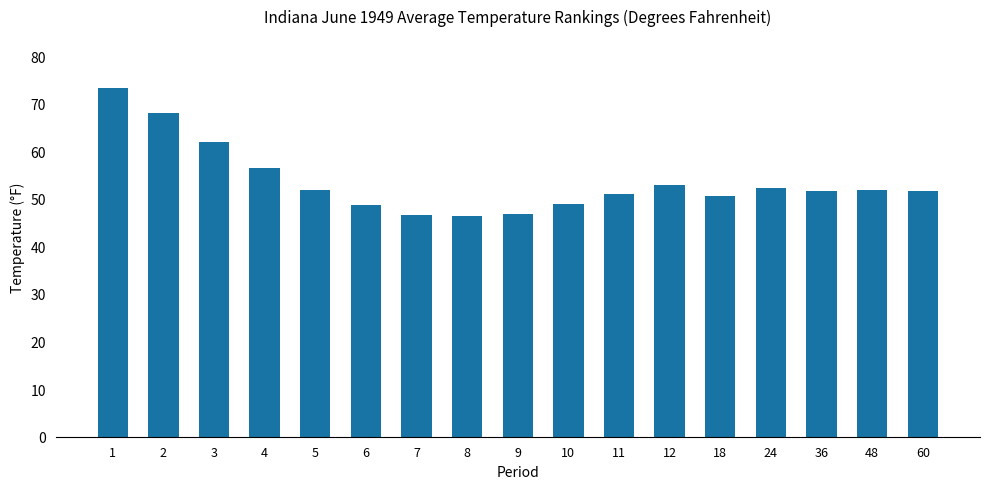

What is the value of the 2nd bar from the left?

68.0